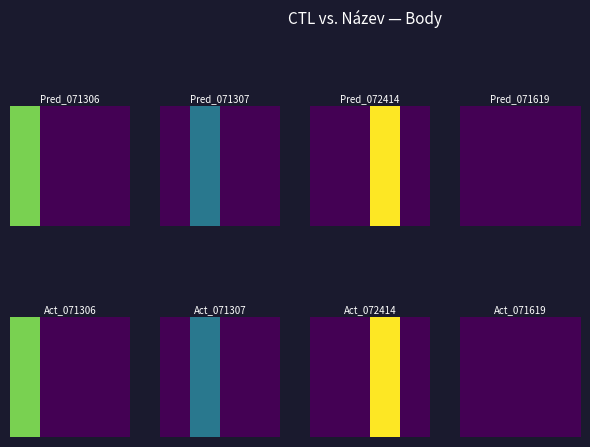

The value of 072414 at Cena YC Tušimice is 0. True or false?

True